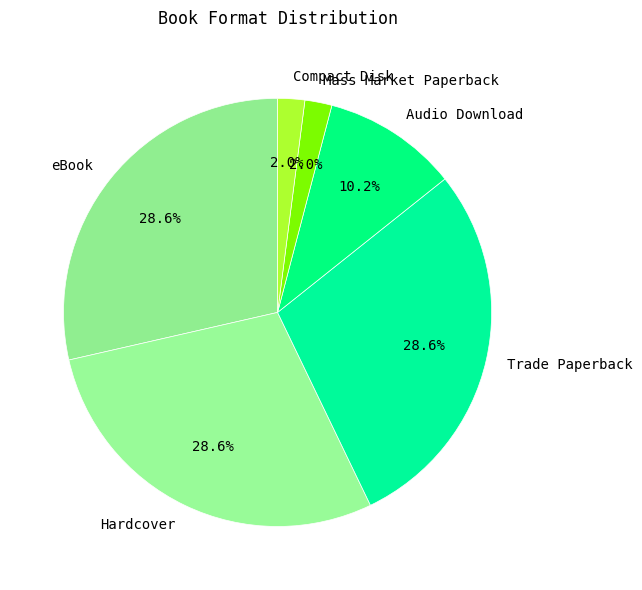

To the nearest percent, what is the average slice percentage?

17%